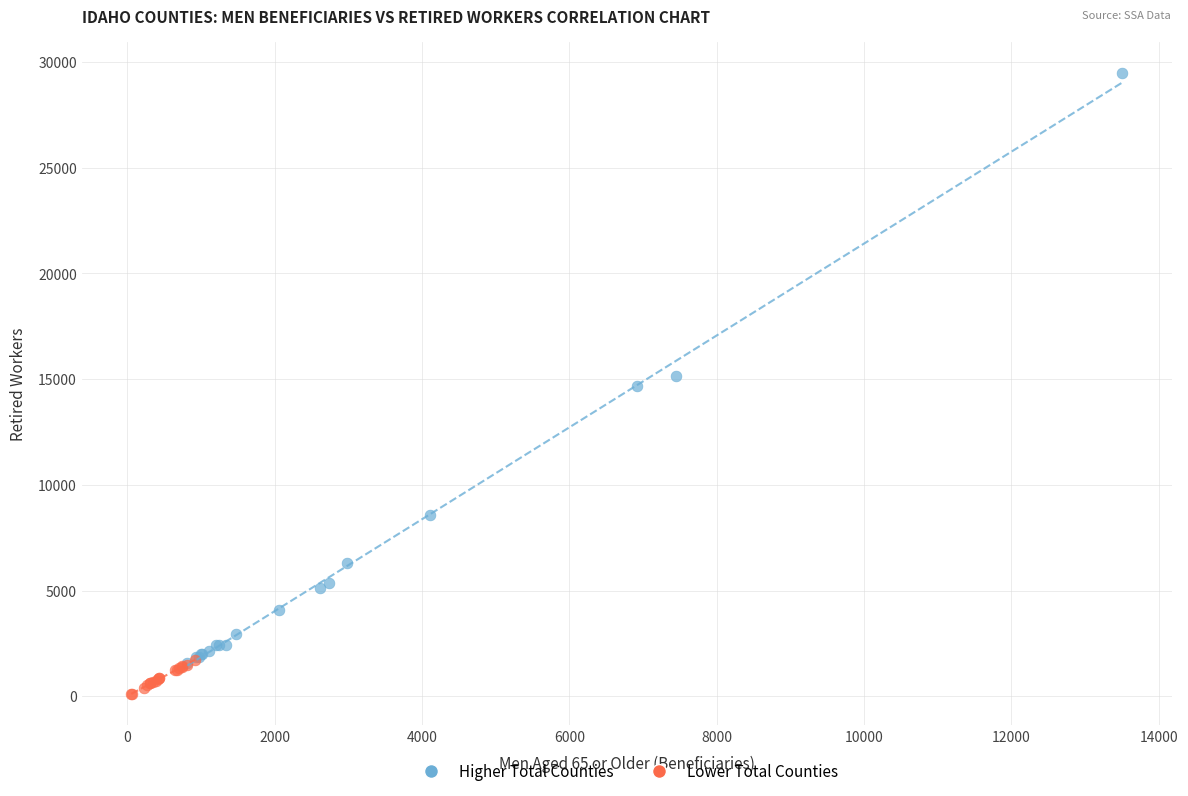

Which series reaches the maximum Y coordinate?

Higher Total Counties